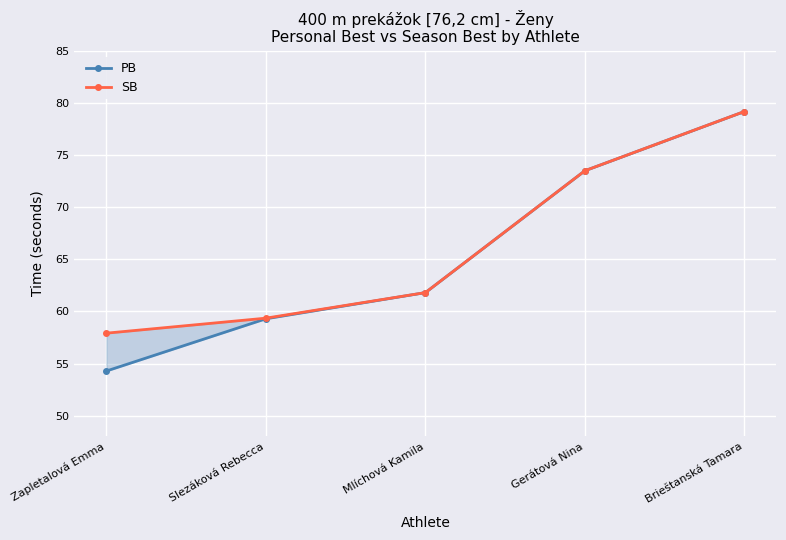

At which label does PB reach its minimum?

Zapletalová Emma